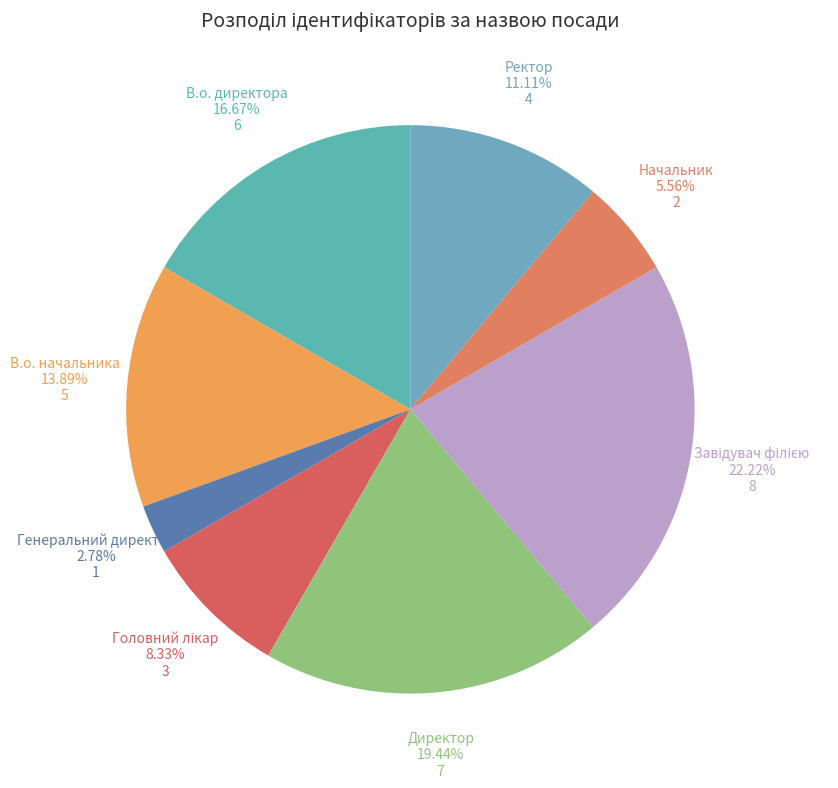

What is the smallest slice in the pie chart?

Генеральний директор